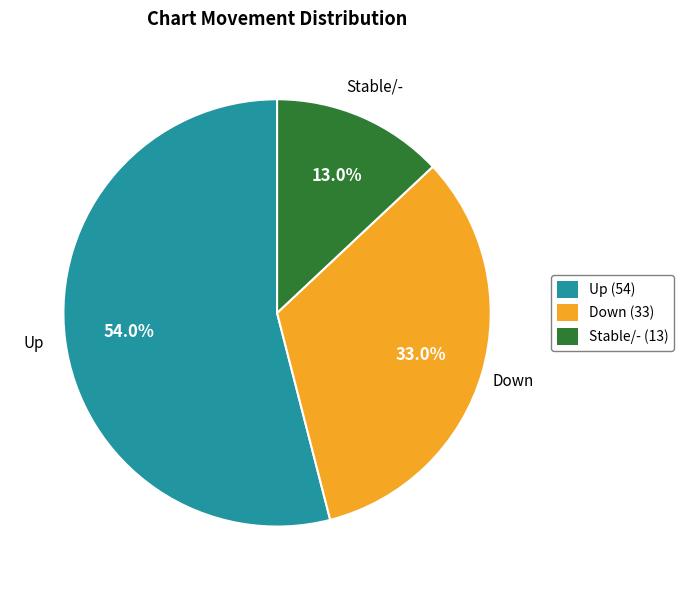

Does any single category account for the majority?

Yes